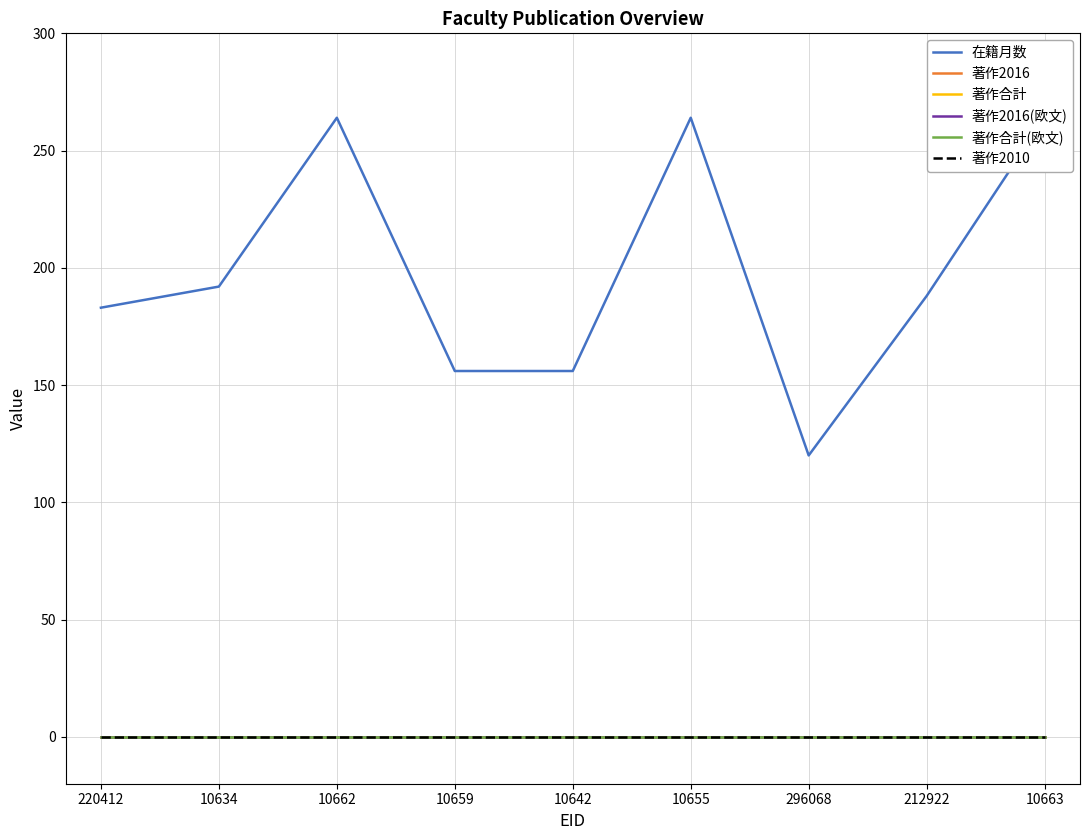

Which series has the largest total across all categories?

在籍月数